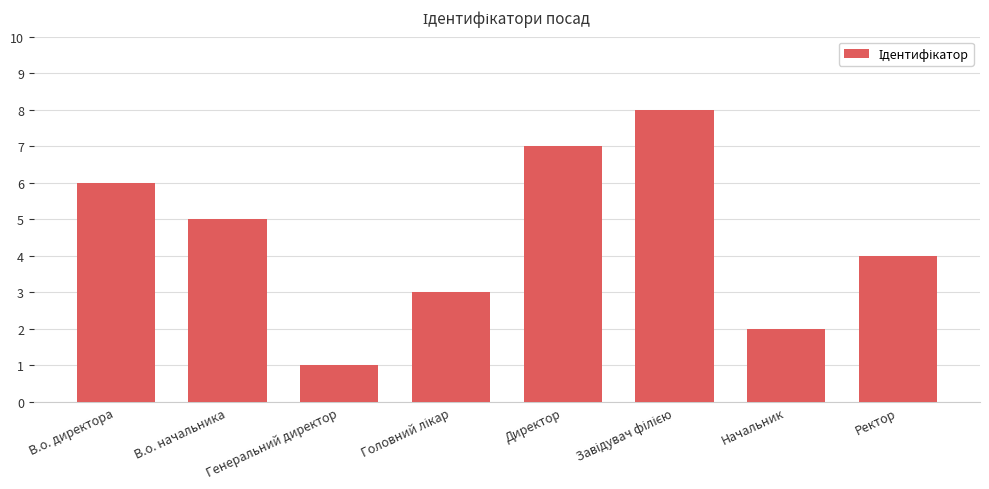

The chart shows a value of 3 at В.о. начальника. True or false?

False